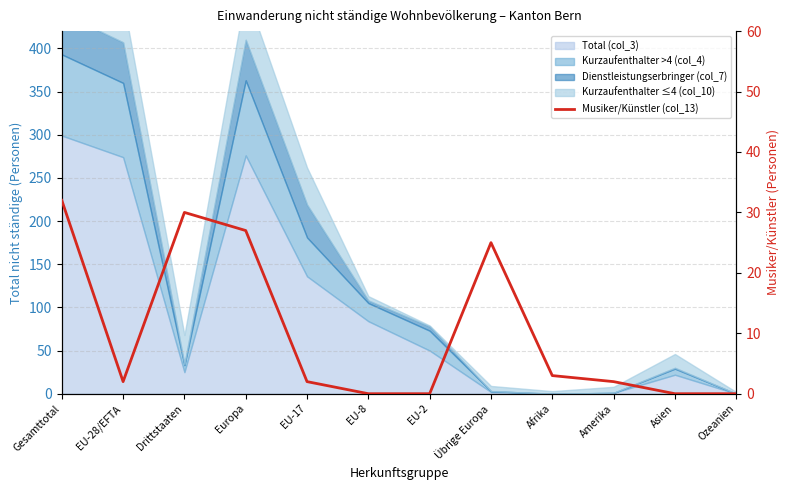

What is the difference between the second highest and second lowest values?

30